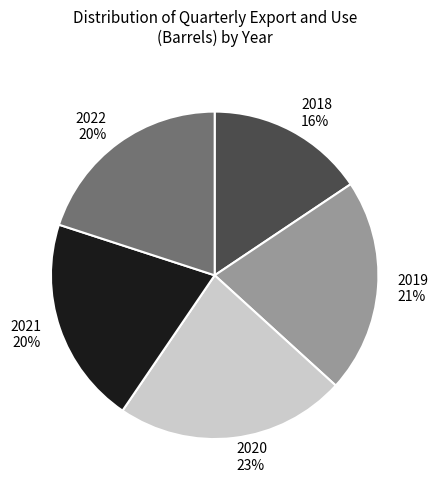

What percentage is the 2019 slice, to the nearest percent?

21%